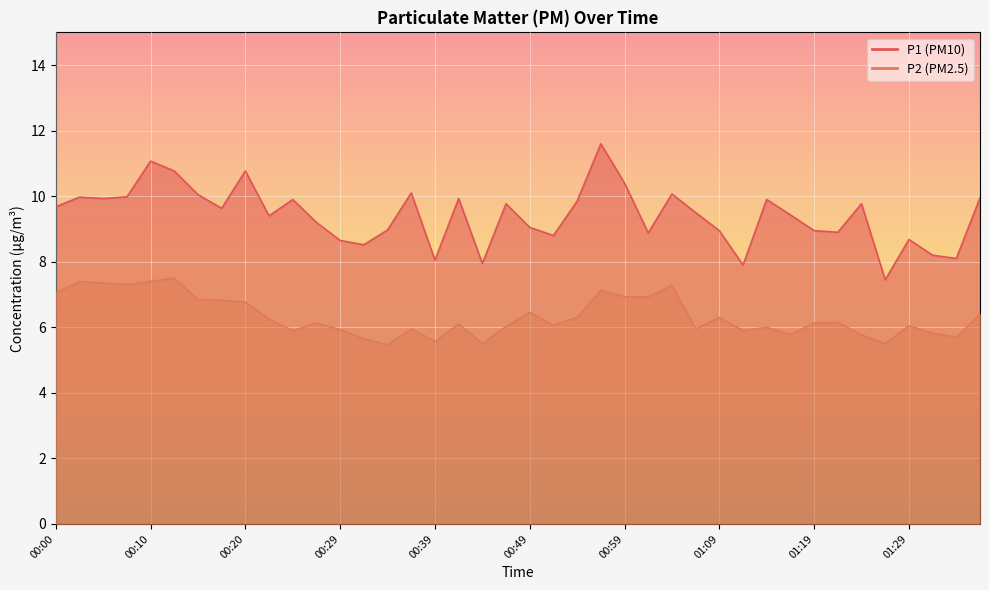

Is it true that P1 equals 12.7 at 00:22?

False